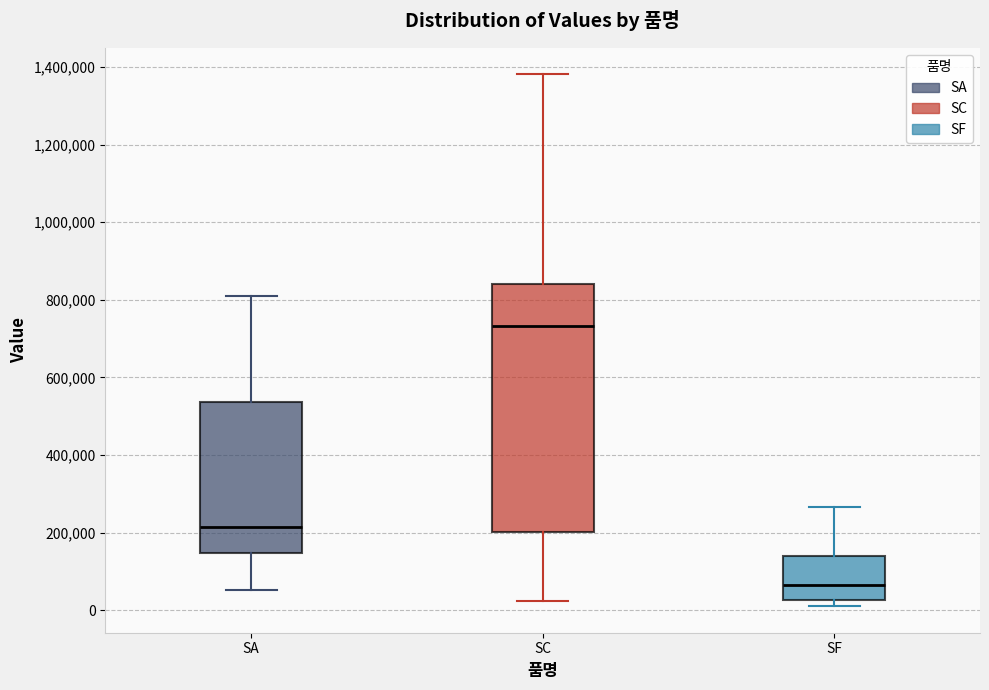

Which box's median line is the highest?

SC